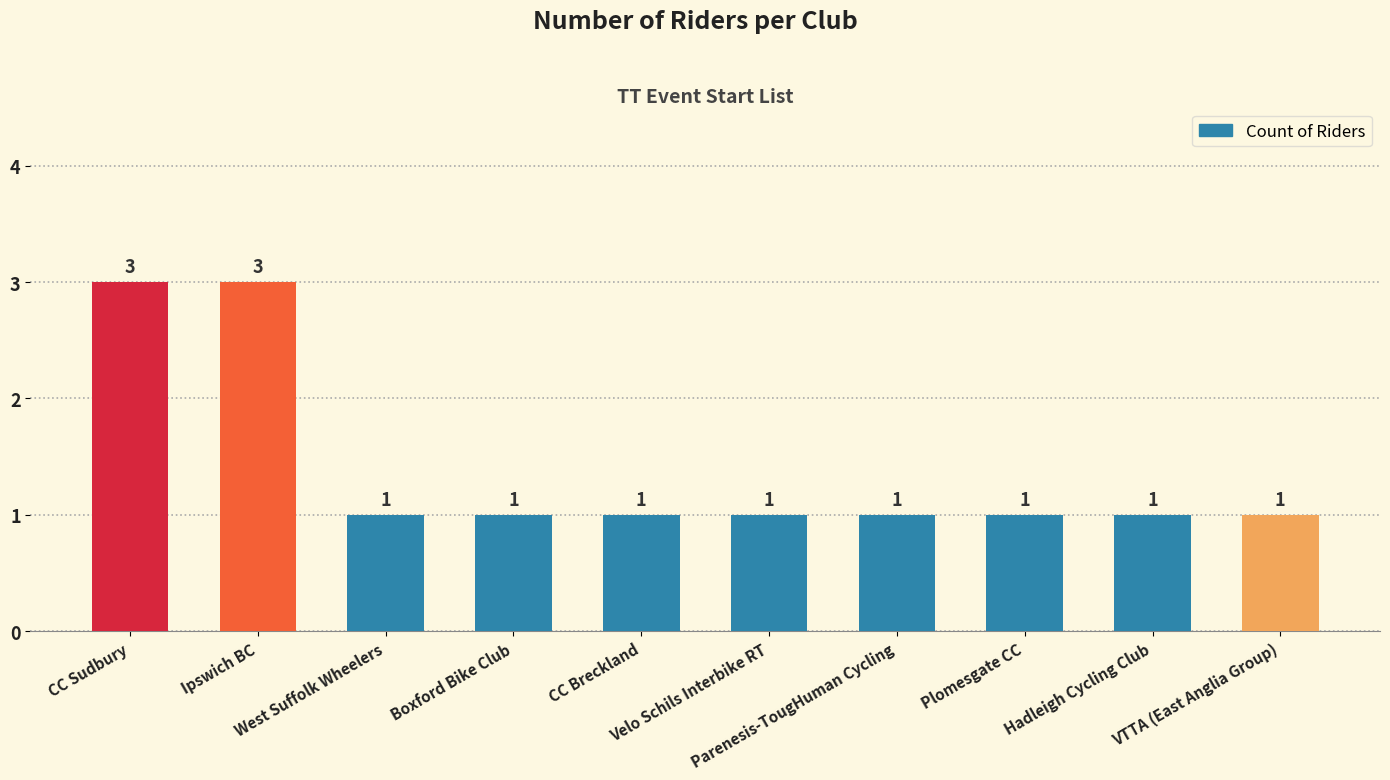

What is the sum of all values?

14